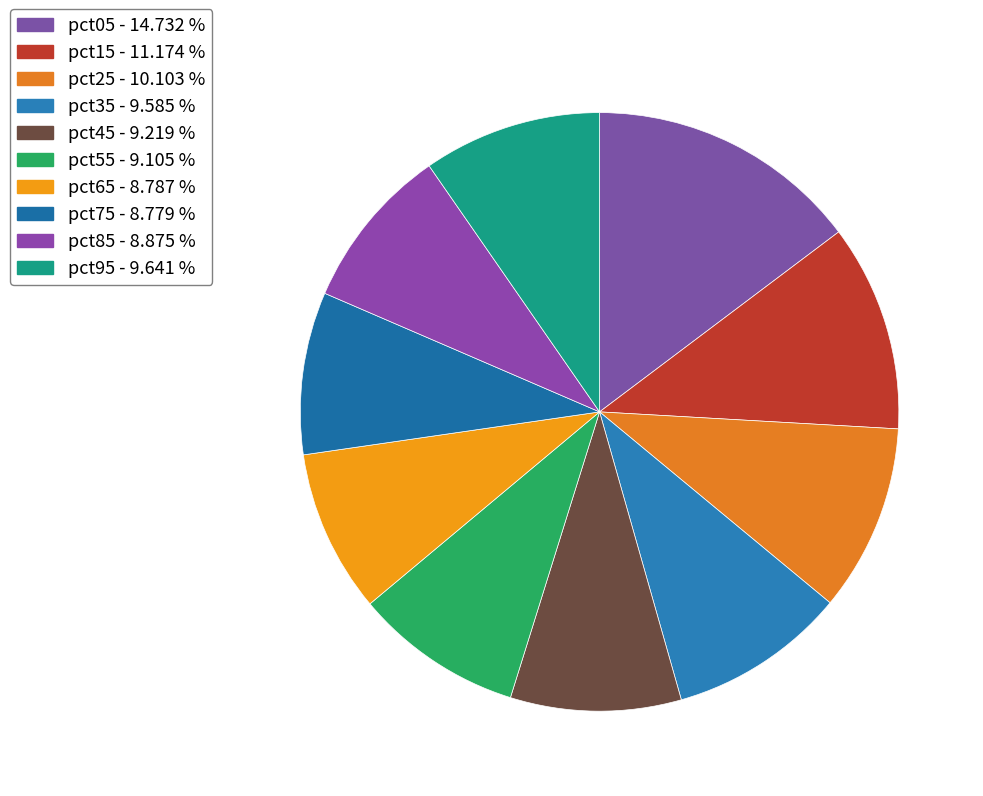

How many slices are in this pie chart?

10